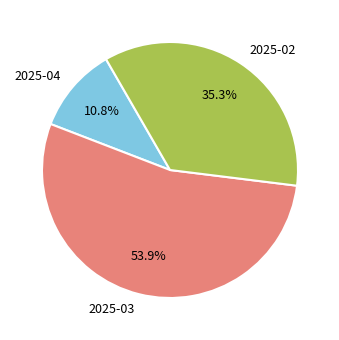

Does any single category account for the majority?

Yes